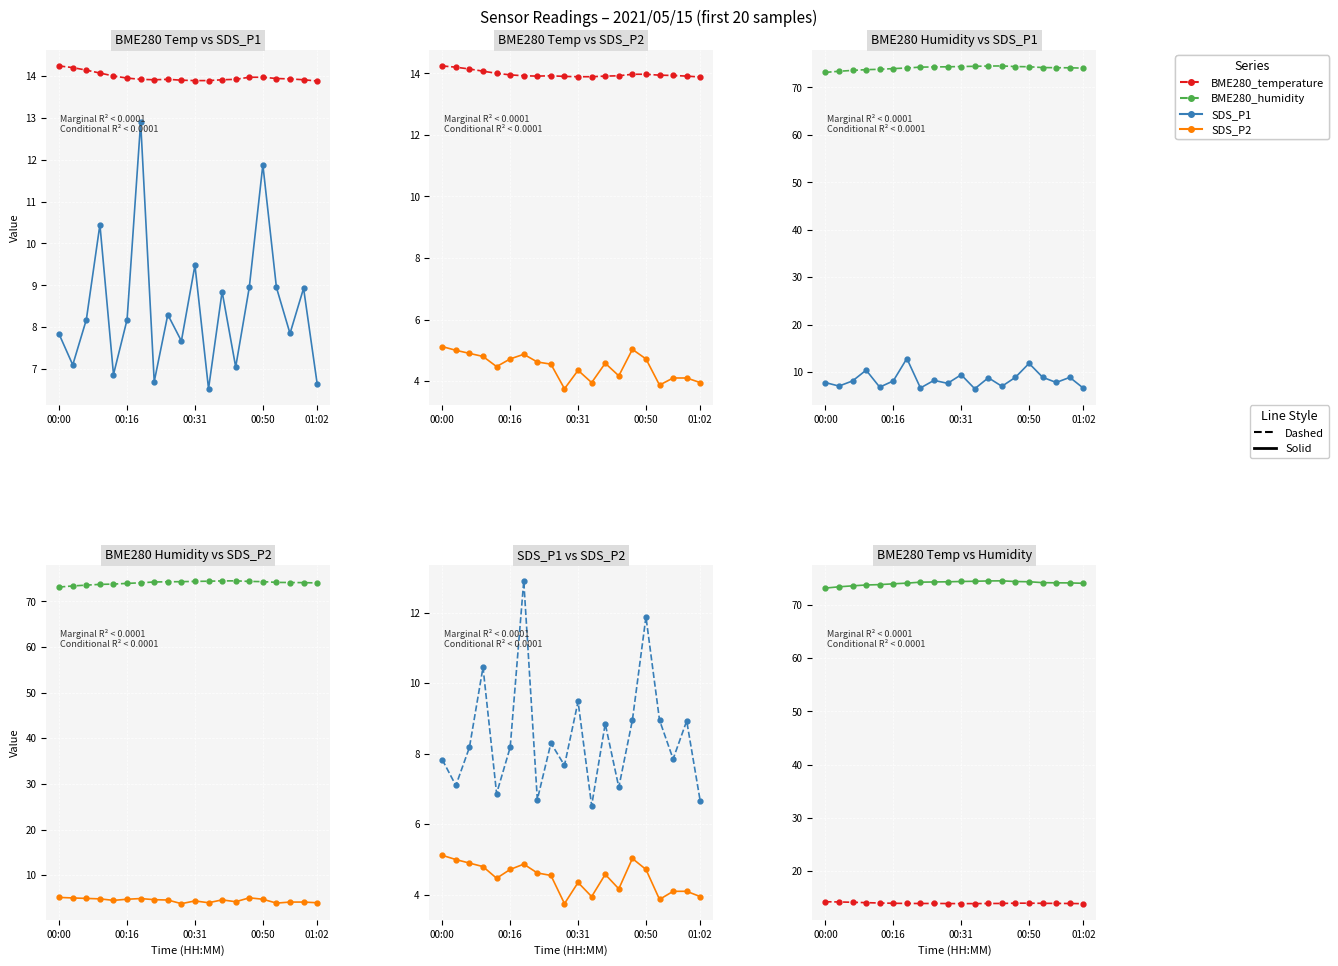

How many lines are shown in the chart?

4